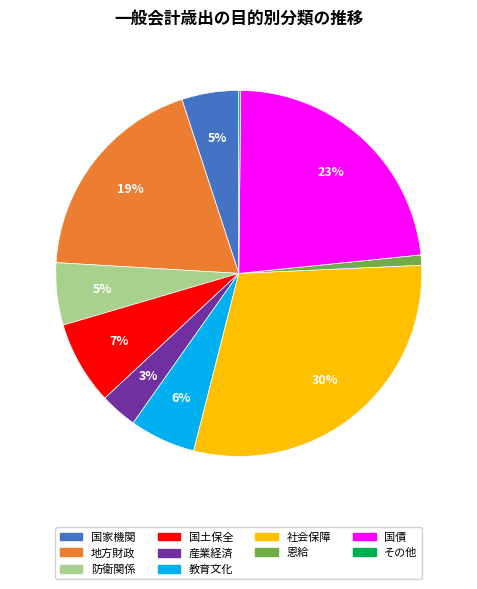

Is it true that 防衛関係 is 5% of the pie?

True